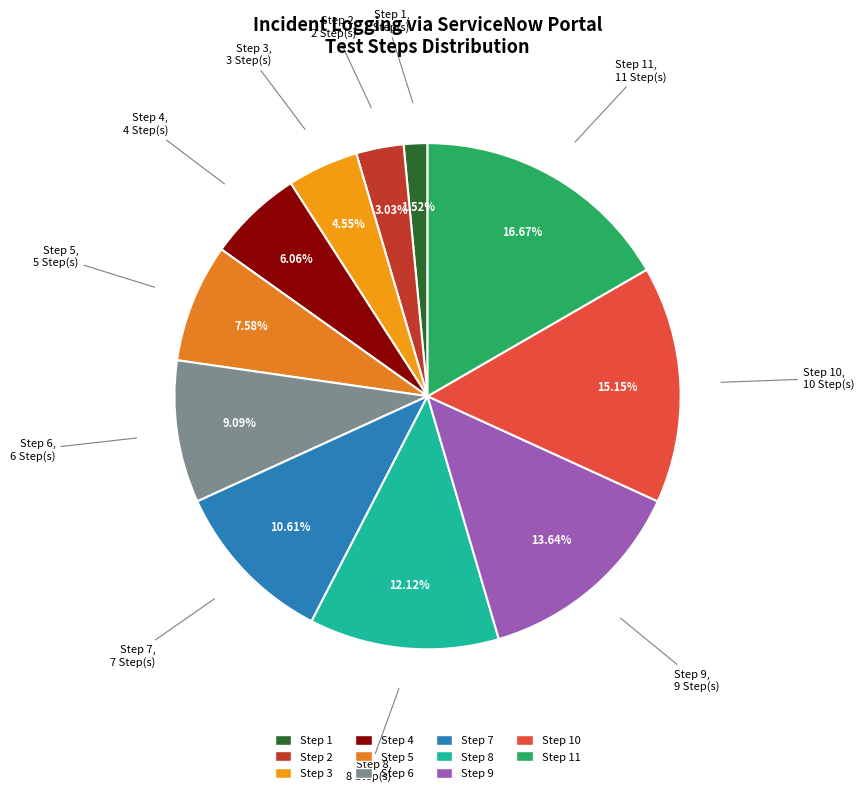

How many slices are in this pie chart?

11